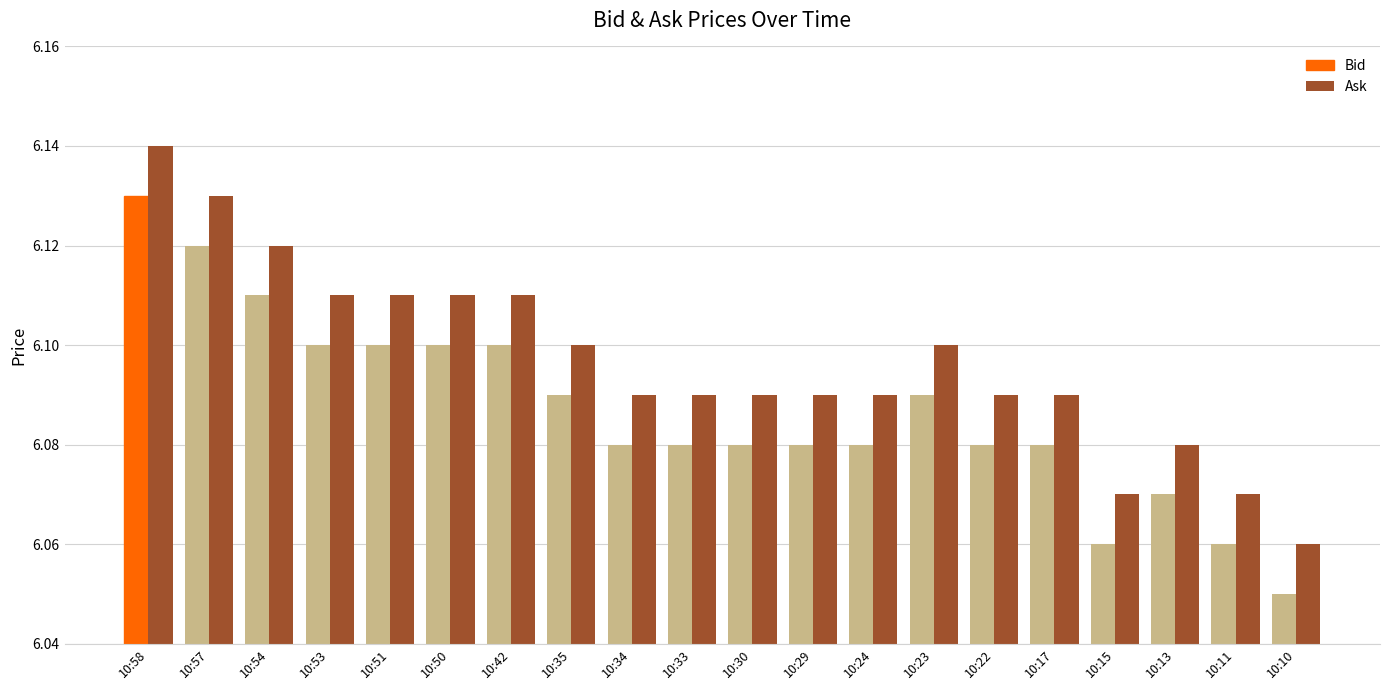

Is it true that Ask equals 6.1 at 10:50?

True